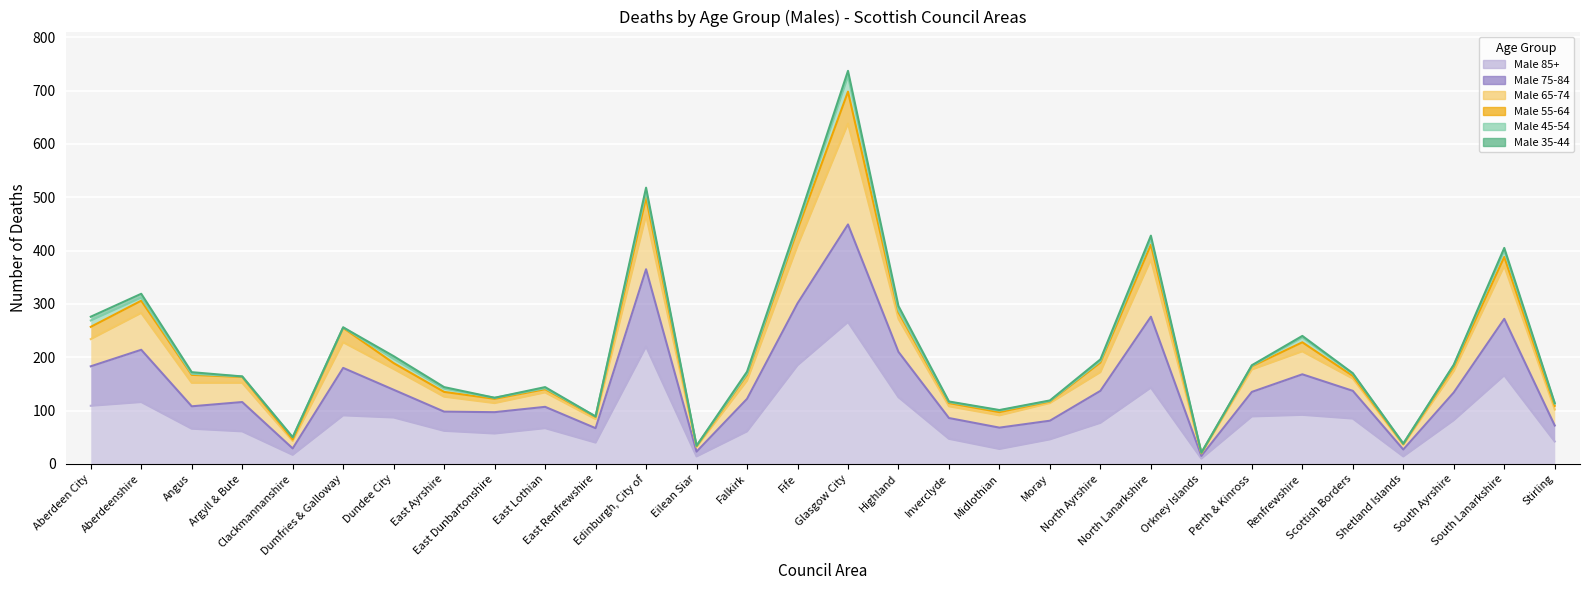

What is the label of the 12th point from the right?

Midlothian